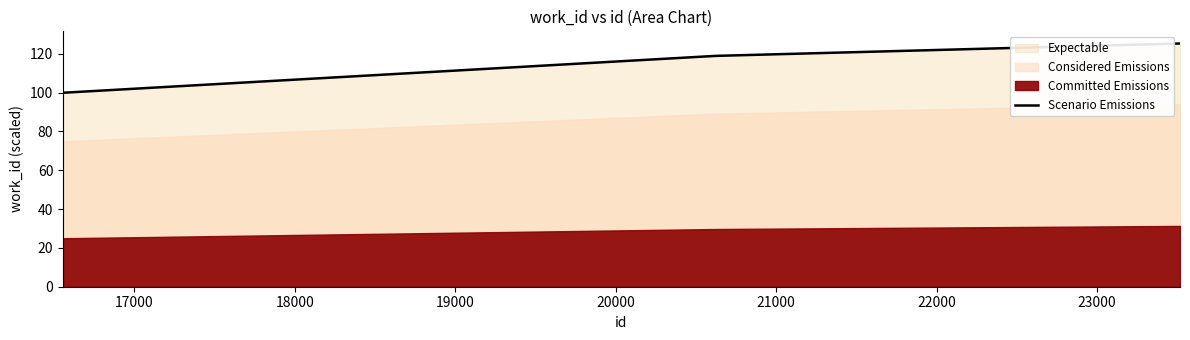

True or false: Scenario Emissions has more than 1 points higher than both neighbors.

False